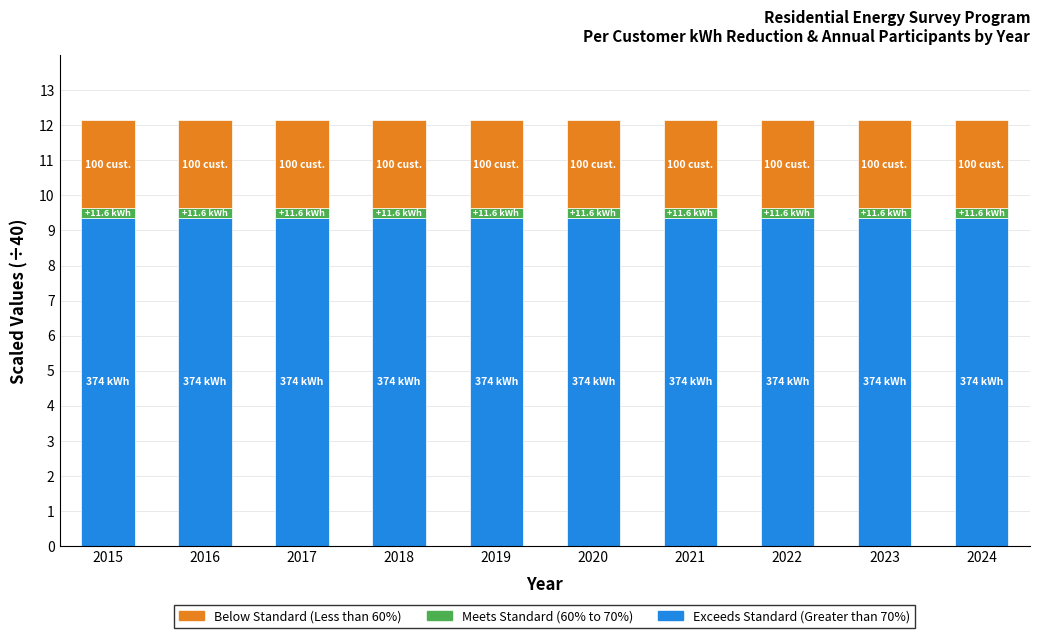

What is the total value across all series at 2019?

12.1